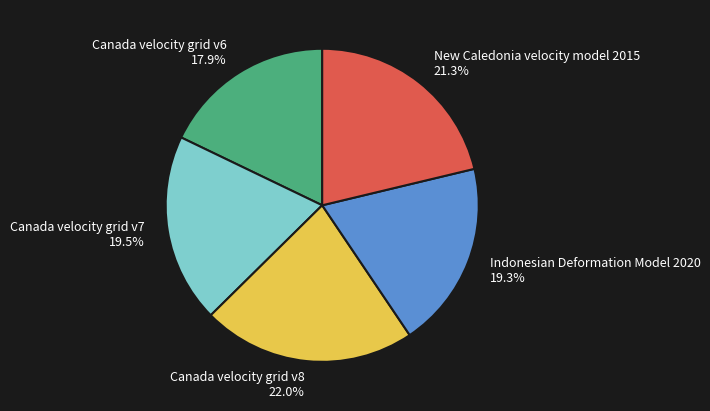

Does Indonesian Deformation Model 2020 account for over 50% of the chart?

No